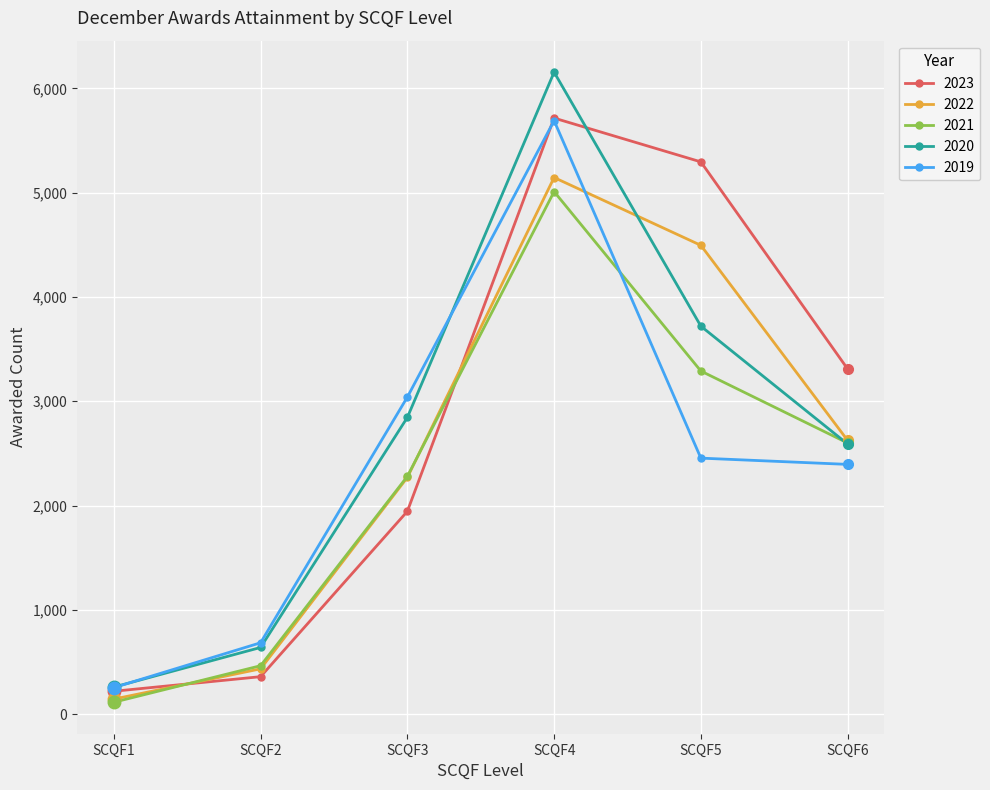

What is the spread (max minus min) of values at SCQF3?

1095